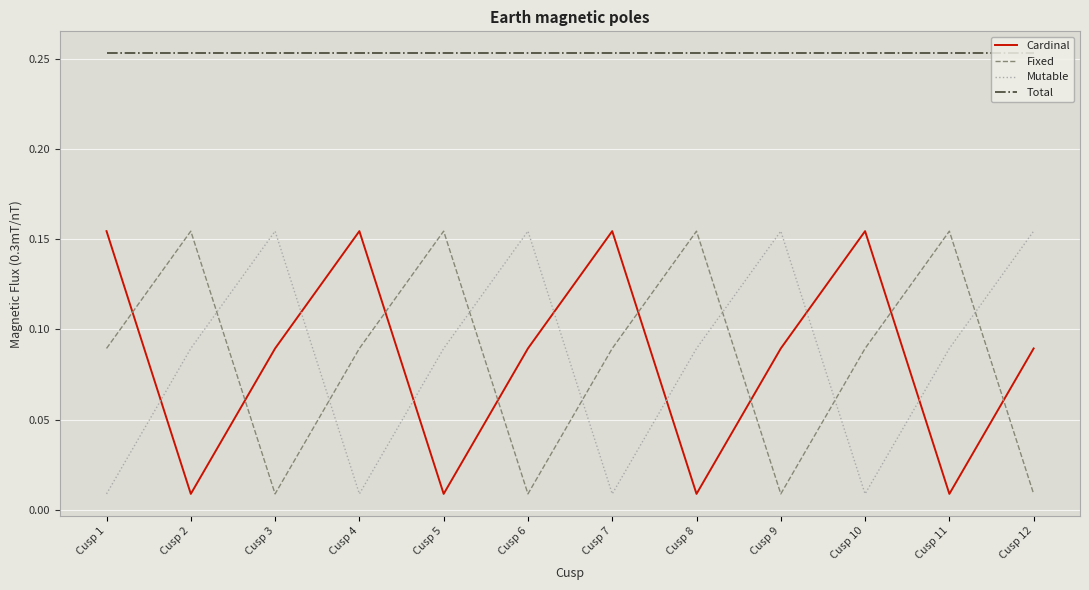

What is the total value across all series at Cusp 9?

0.5